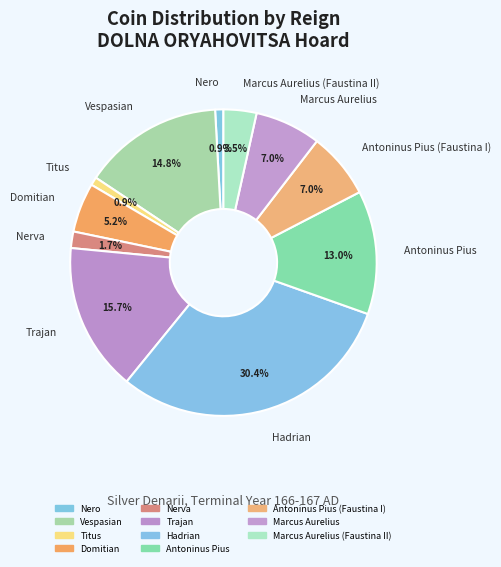

Which has a higher value, Vespasian or Nero?

Vespasian